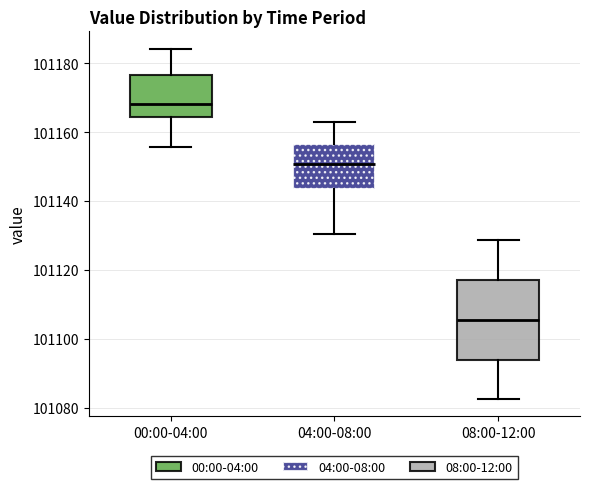

Which box's median line is the highest?

00:00-04:00